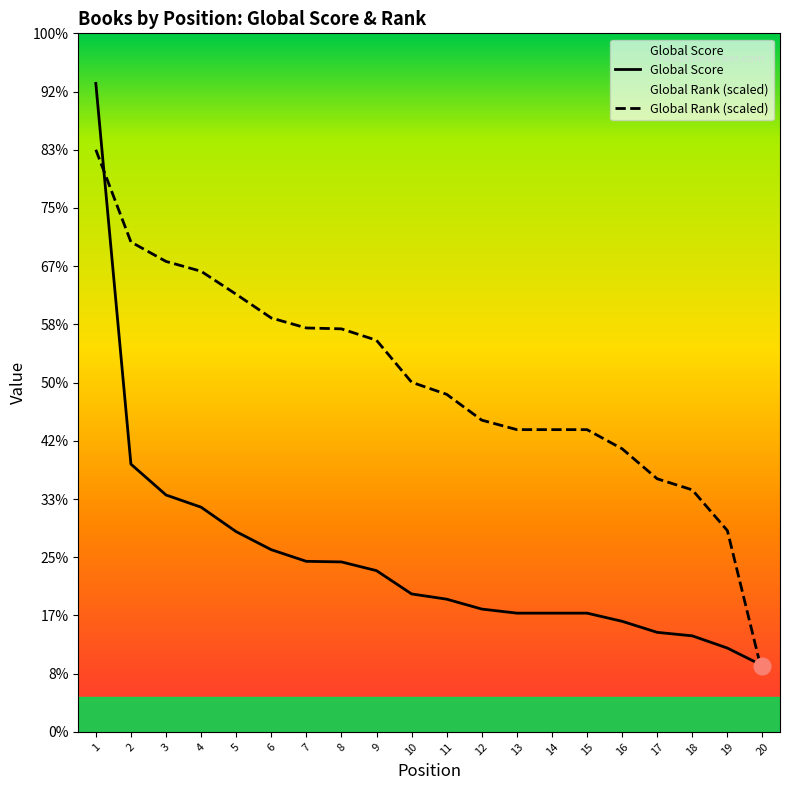

Reading left to right, what are all the values shown in this chart?

Global Score: 1114.0	460.0	407.0	386.0	344.0	313.0	293.0	292.0	277.0	237.0	228.0	211.0	204.0	204.0	204.0	190.0	171.0	165.0	144.0	114.0
Global Rank: 1000.0	841.7	808.2	791.3	751.8	711.1	693.9	692.4	672.8	600.7	579.9	535.5	519.2	519.2	519.2	486.4	434.8	415.8	345.8	100.0